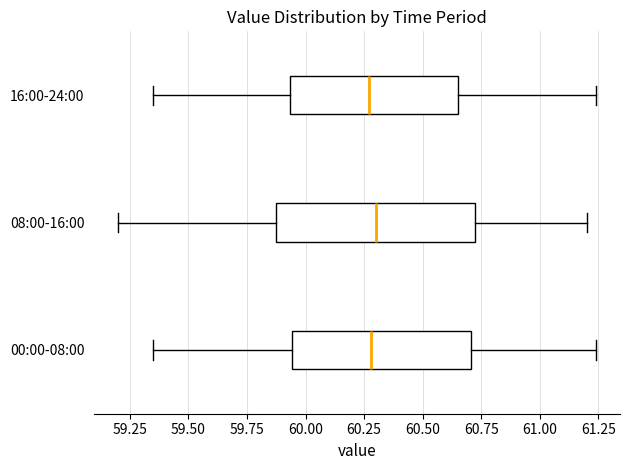

Where is the right edge of the box for 00:00-08:00 on the x-axis? The values are not printed on the chart, so give them approximately, as read against the axis.

60.70